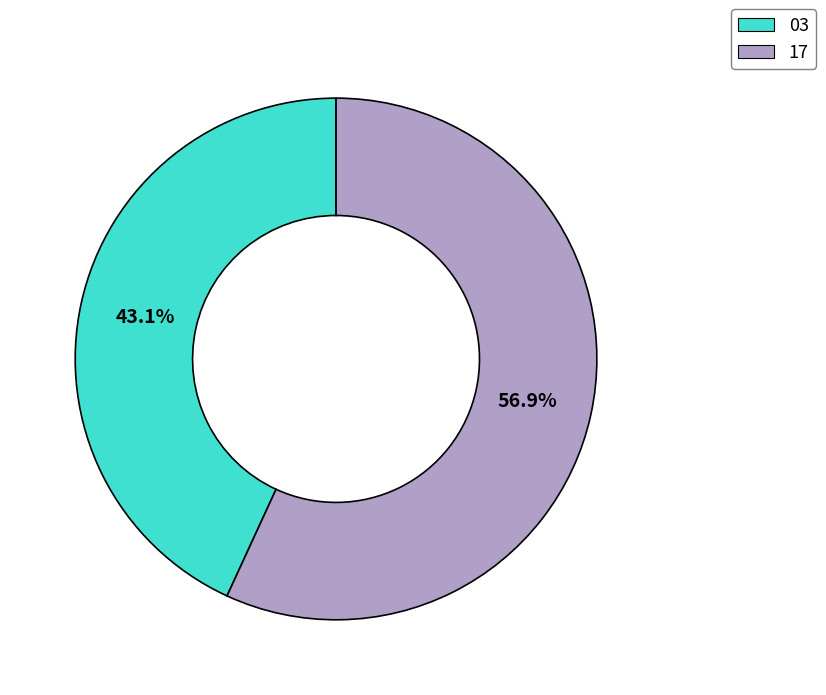

How many slices are in this pie chart?

2